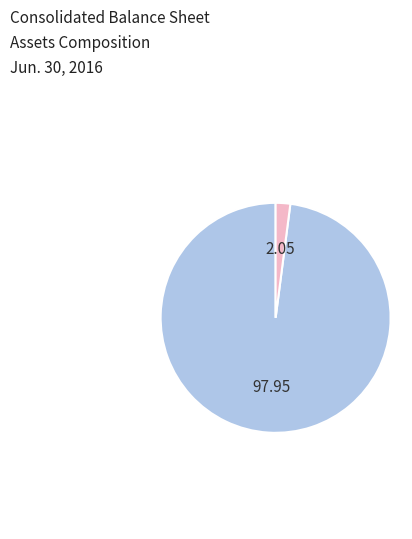

Does any single category account for the majority?

Yes